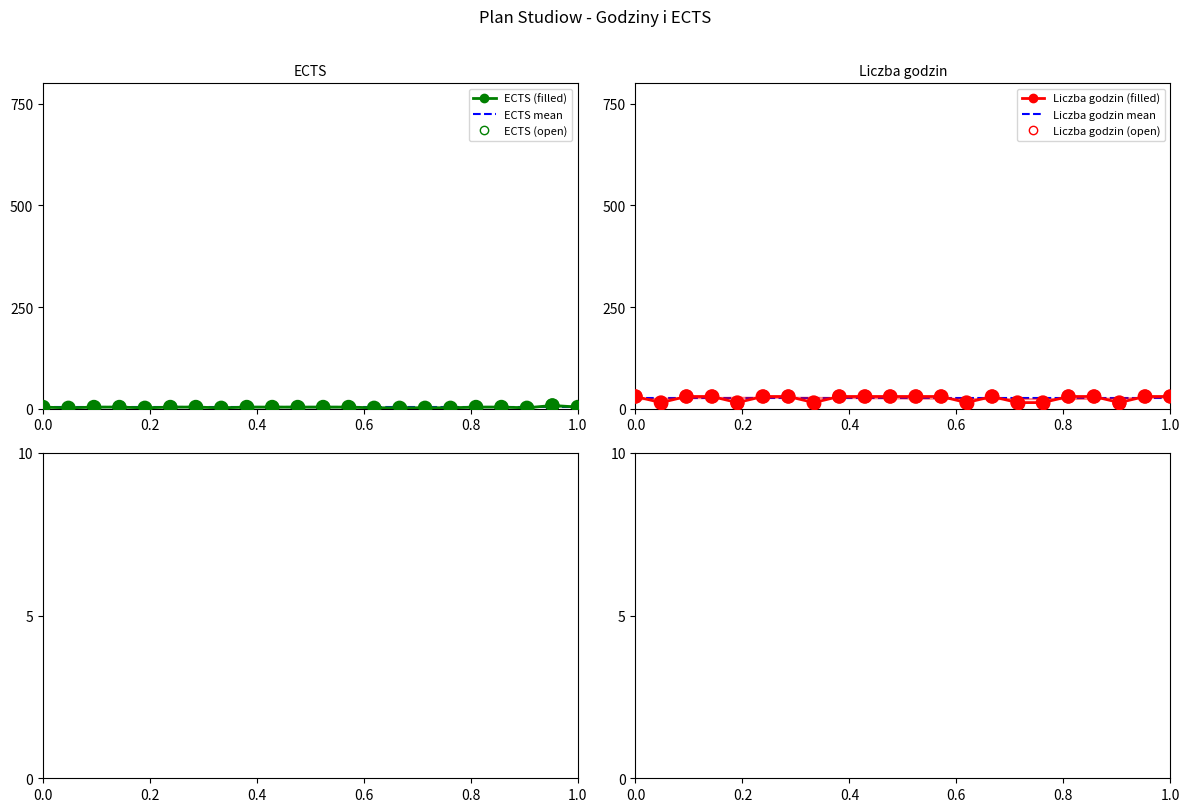

Which series has the largest Y range (max minus min)?

Liczba godzin